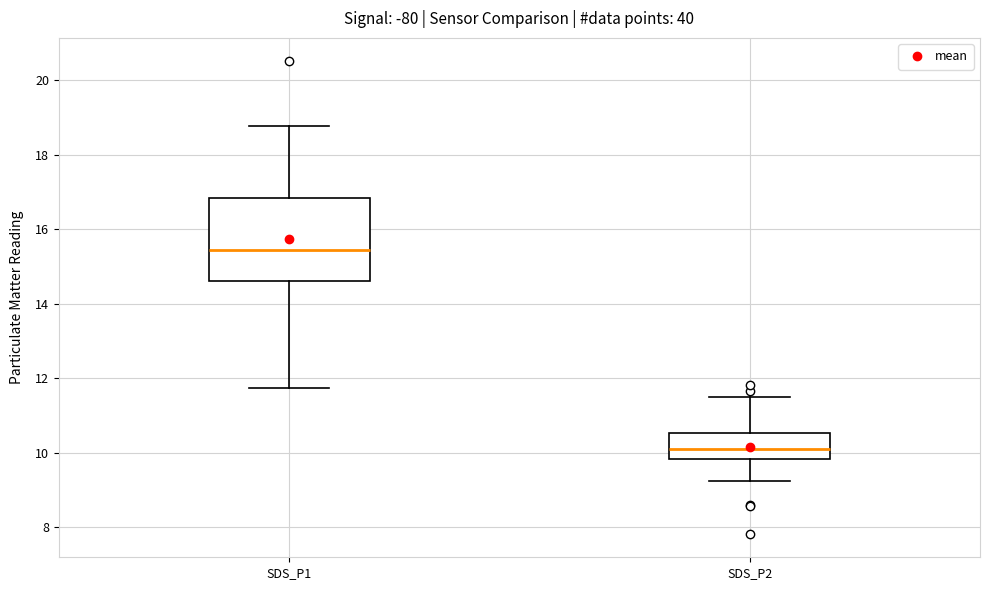

Which box has the lowest median line?

SDS_P2